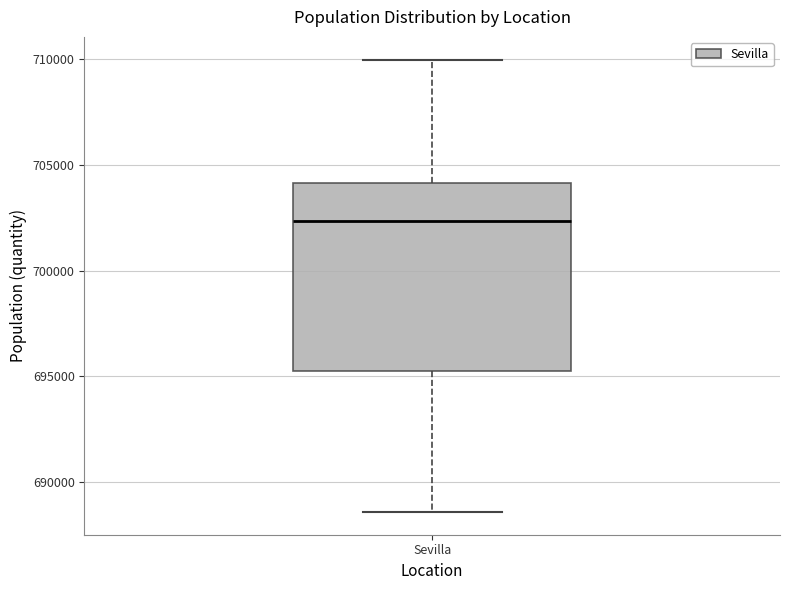

Where does the lower whisker of the box for Sevilla end on the y-axis? The values are not printed on the chart, so give them approximately, as read against the axis.

688500